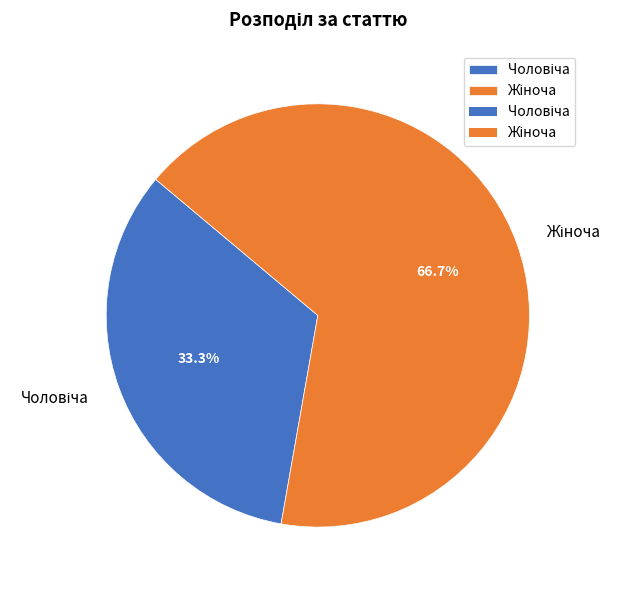

Is there a majority slice in this chart?

Yes